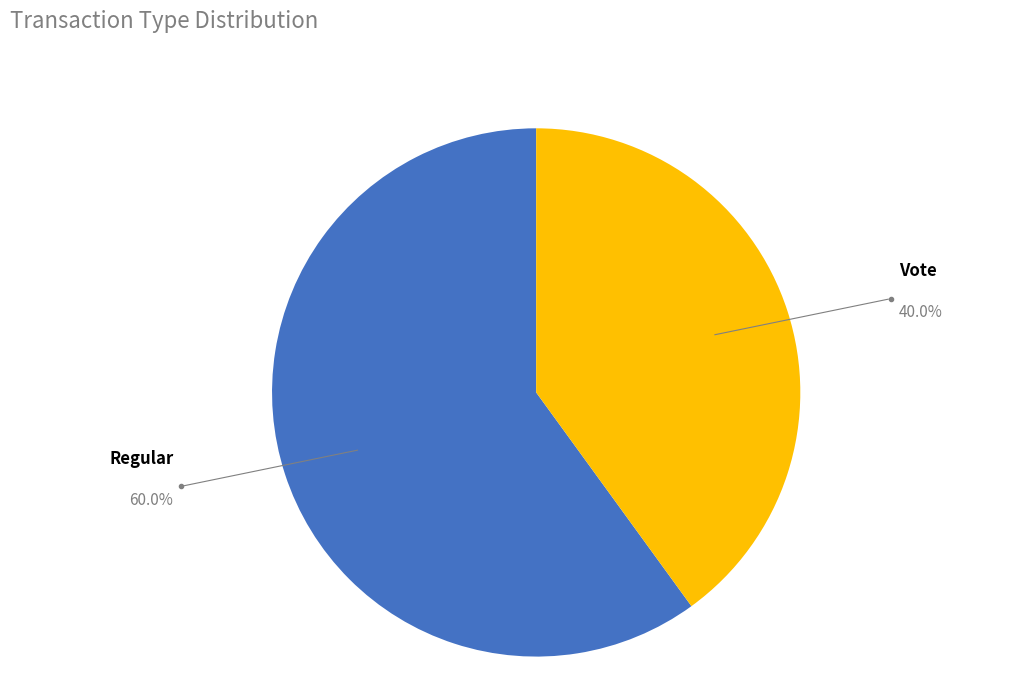

What is the largest slice in the pie chart?

Regular